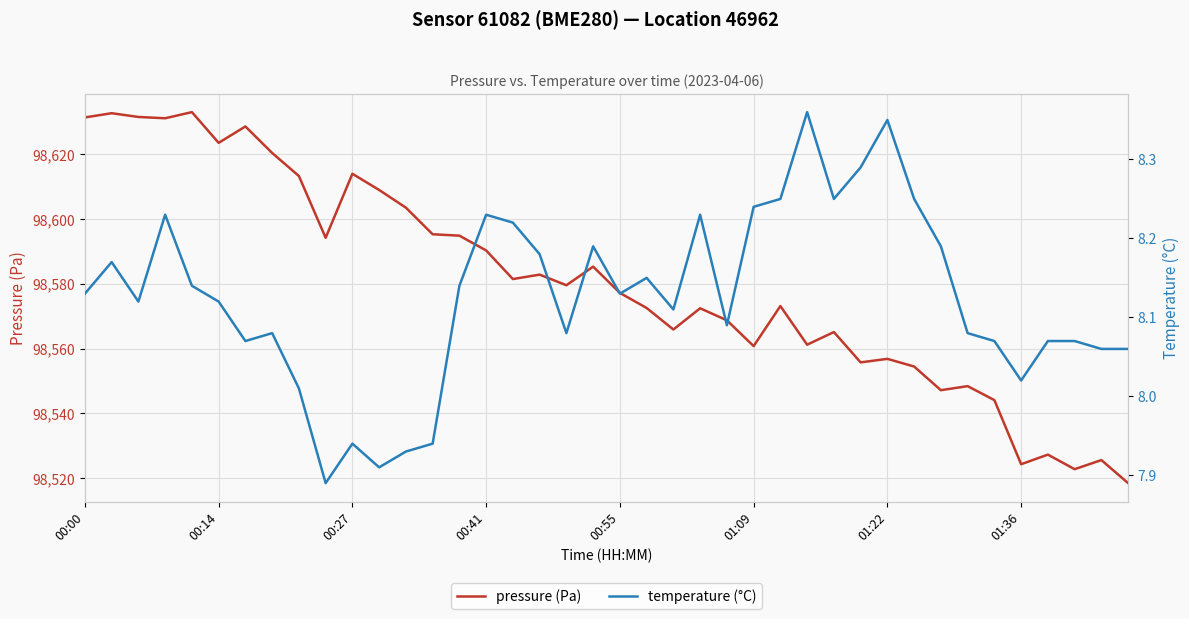

How many values in the pressure (Pa) series are below 98579?

20